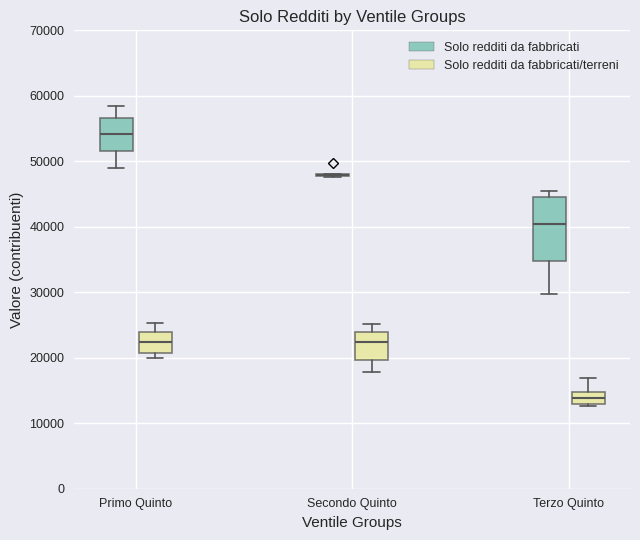

Reading left to right, read every box against the y-axis: the position of its median line, the range the box covers, and the ends of its whiskers. The values are not printed on the chart, so give them approximately, as read against the axis.

Primo Quinto (Solo redditi da fabbricati): median 54000, box 52000 to 57000, whiskers 49000 to 58000
Primo Quinto (Solo redditi da fabbricati/terreni): median 22000, box 21000 to 24000, whiskers 20000 to 25000
Secondo Quinto (Solo redditi da fabbricati): box collapsed to a line at 48000, whiskers 48000 to 48000
Secondo Quinto (Solo redditi da fabbricati/terreni): median 22000, box 20000 to 24000, whiskers 18000 to 25000
Terzo Quinto (Solo redditi da fabbricati): median 40000, box 35000 to 45000, whiskers 30000 to 45000 (just above the box's upper edge)
Terzo Quinto (Solo redditi da fabbricati/terreni): median 14000, box 13000 to 15000, whiskers 13000 (just below the box's lower edge) to 17000